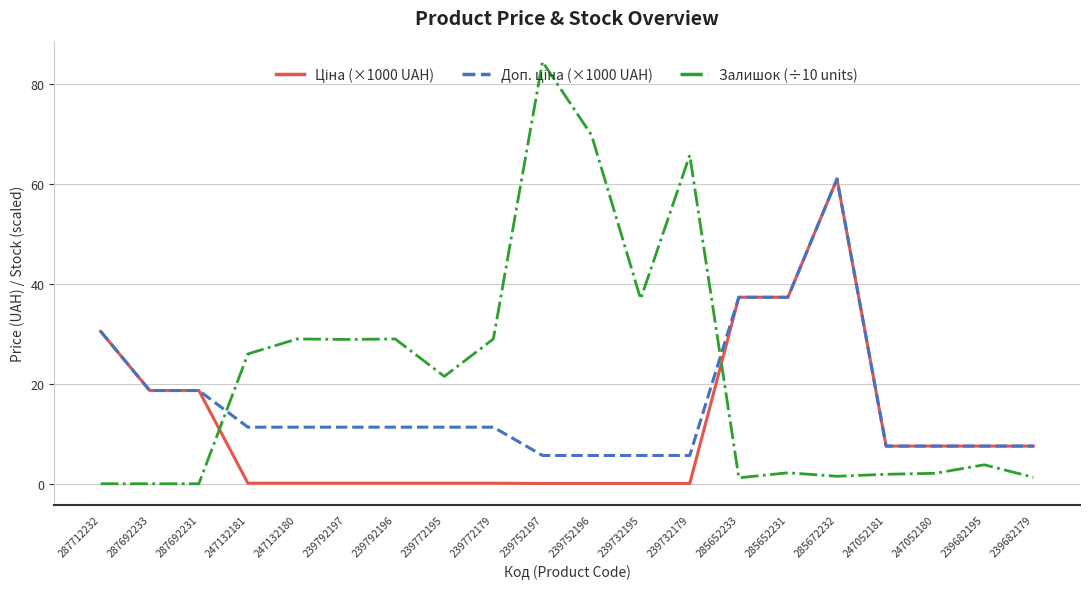

At which category is the sum across all series the highest?

285672232